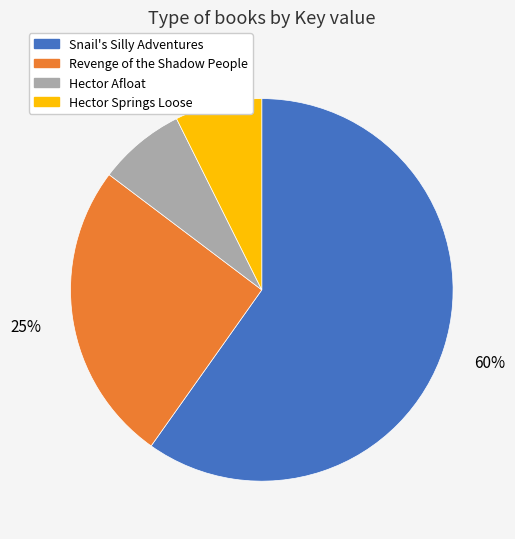

Which has a higher value, Revenge of the Shadow People or Hector Afloat?

Revenge of the Shadow People